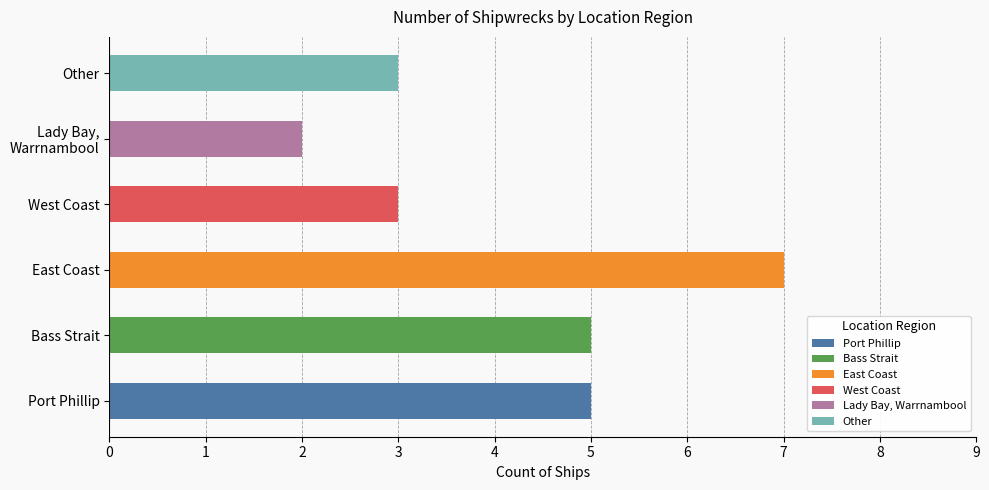

What is the maximum value shown in the chart?

7